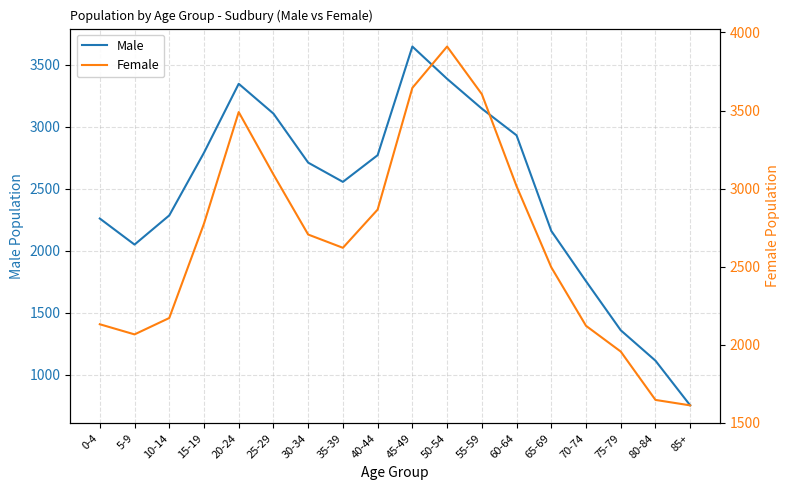

Which category has the highest value across all series?

50-54